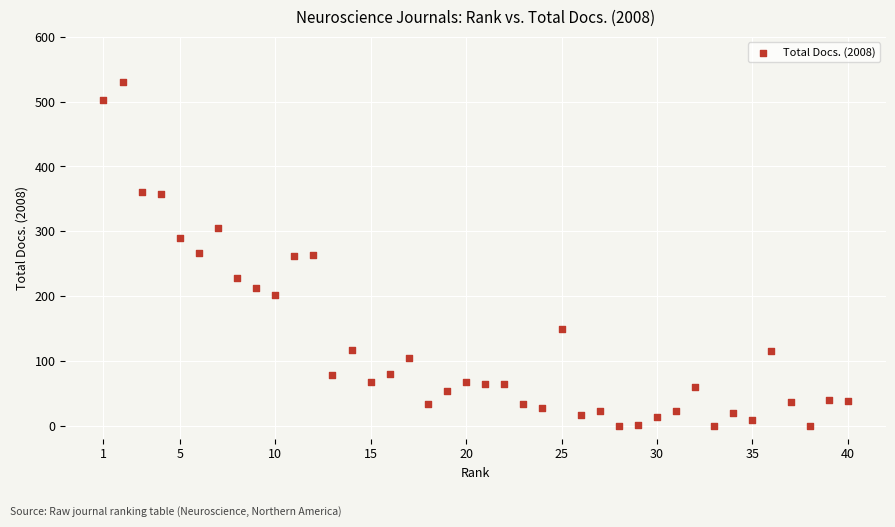

What is the range of X values (max minus min)?

39